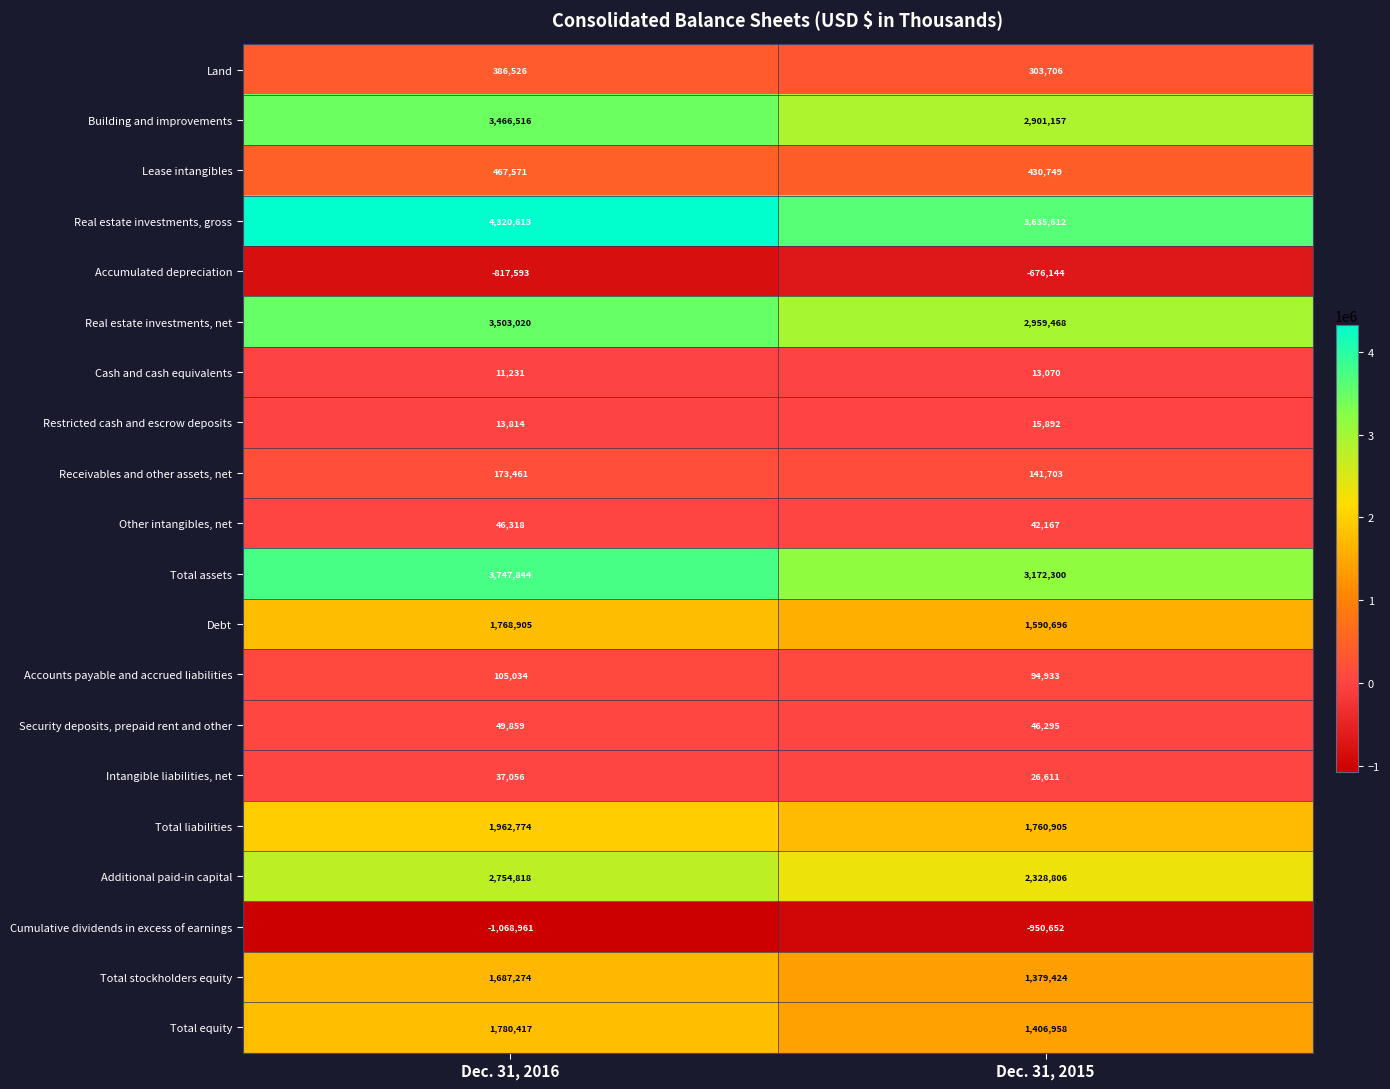

What is the difference between the Real estate investments, gross values at Dec. 31, 2015 and Dec. 31, 2016?

685001